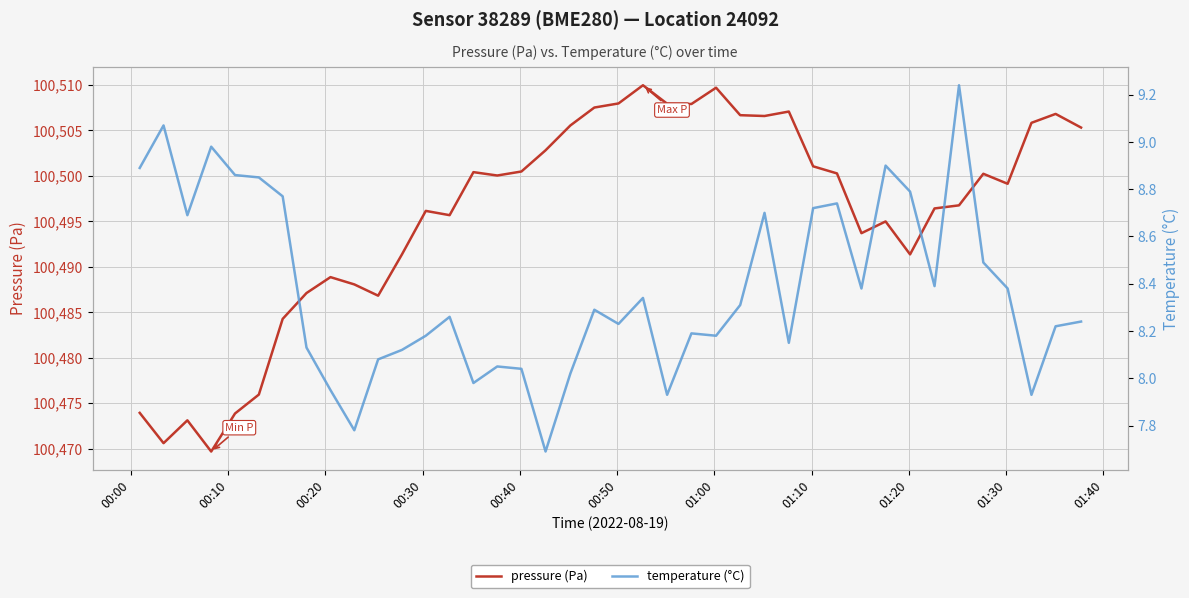

What is the lowest value of the pressure (Pa) series?

100469.7